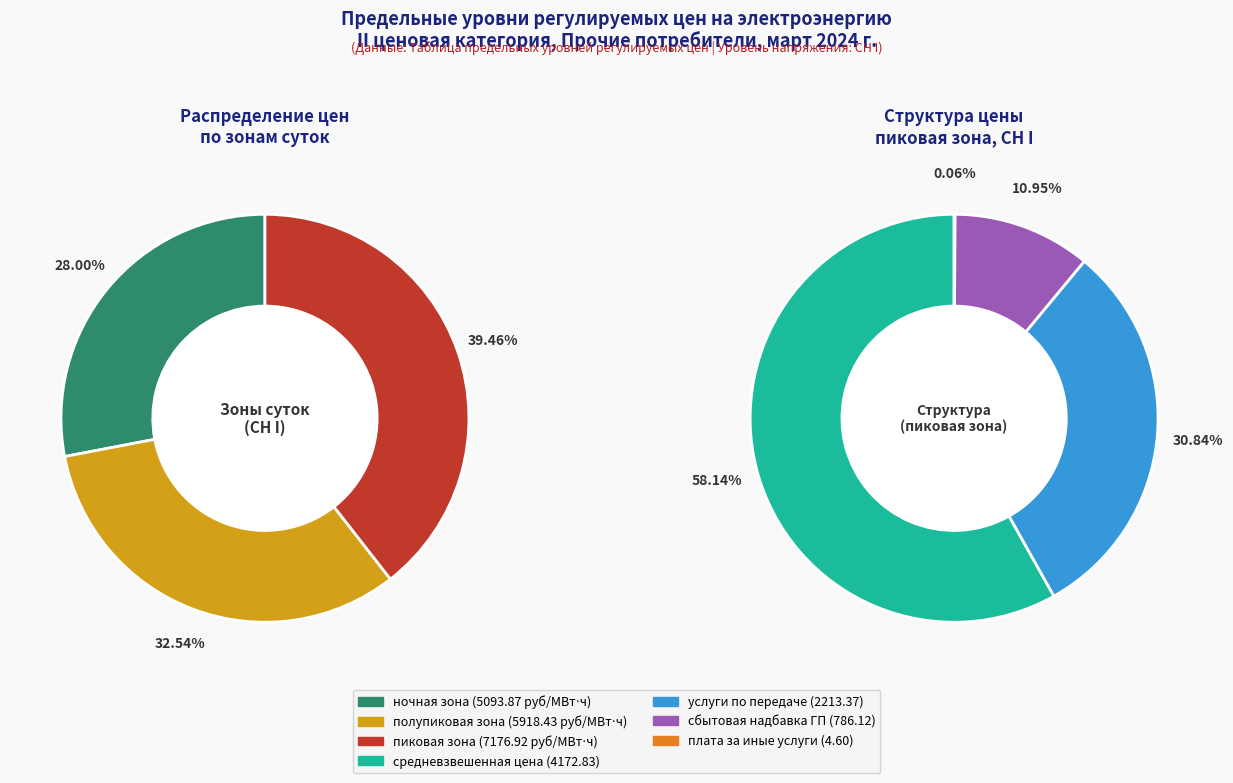

Approximately how many times larger is the value at пиковая зона compared to ночная зона?

1.4